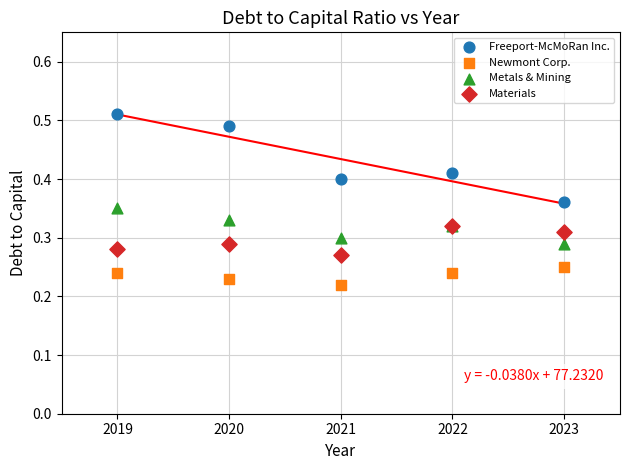

Which series reaches the maximum Y coordinate?

Freeport-McMoRan Inc.